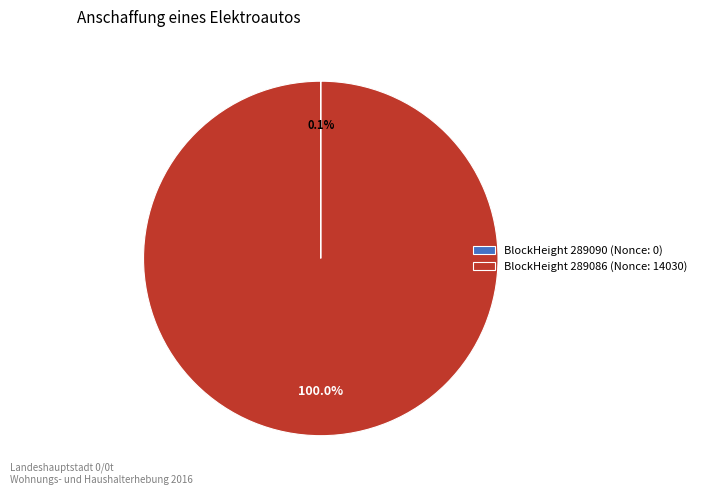

Does any single category account for the majority?

Yes